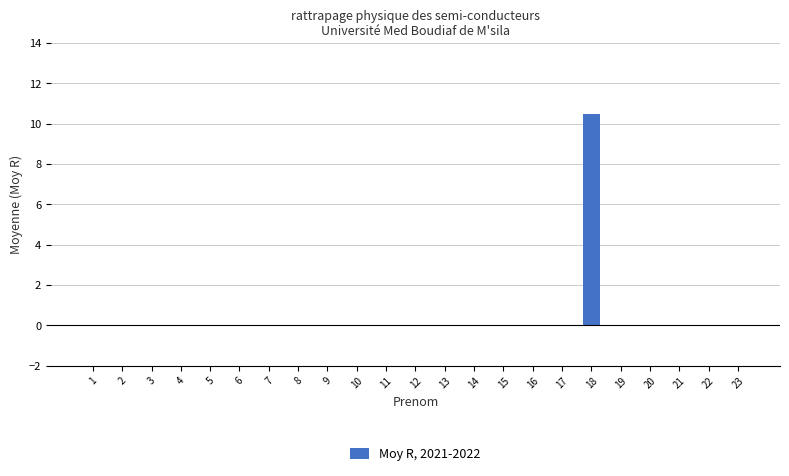

How many categories are shown in the chart?

23